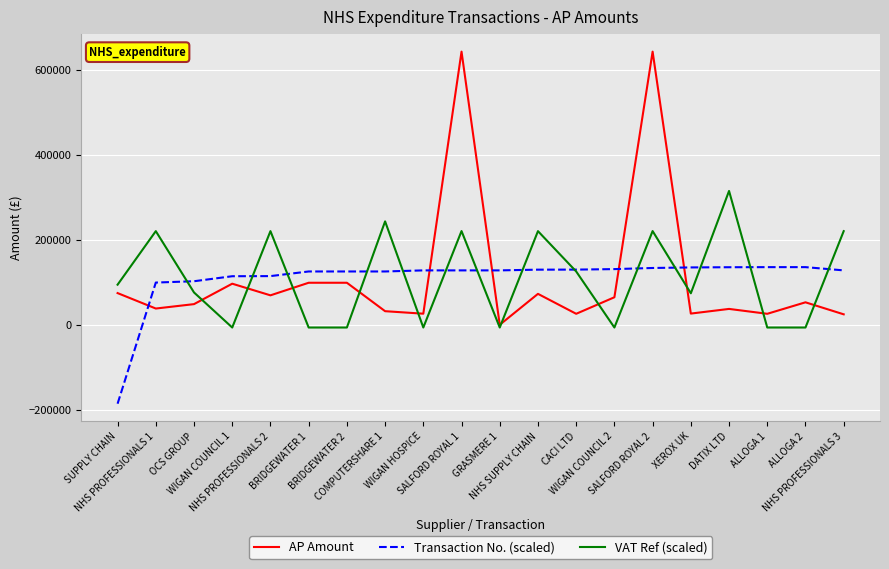

At which label does AP Amount reach its minimum?

GRASMERE 1